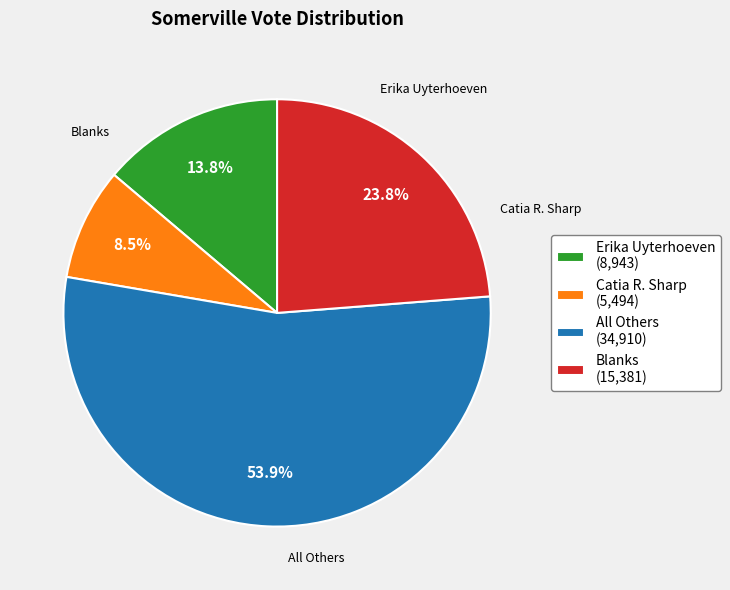

Which has a higher value, Catia R. Sharp (5,494) or Blanks (15,381)?

Blanks (15,381)